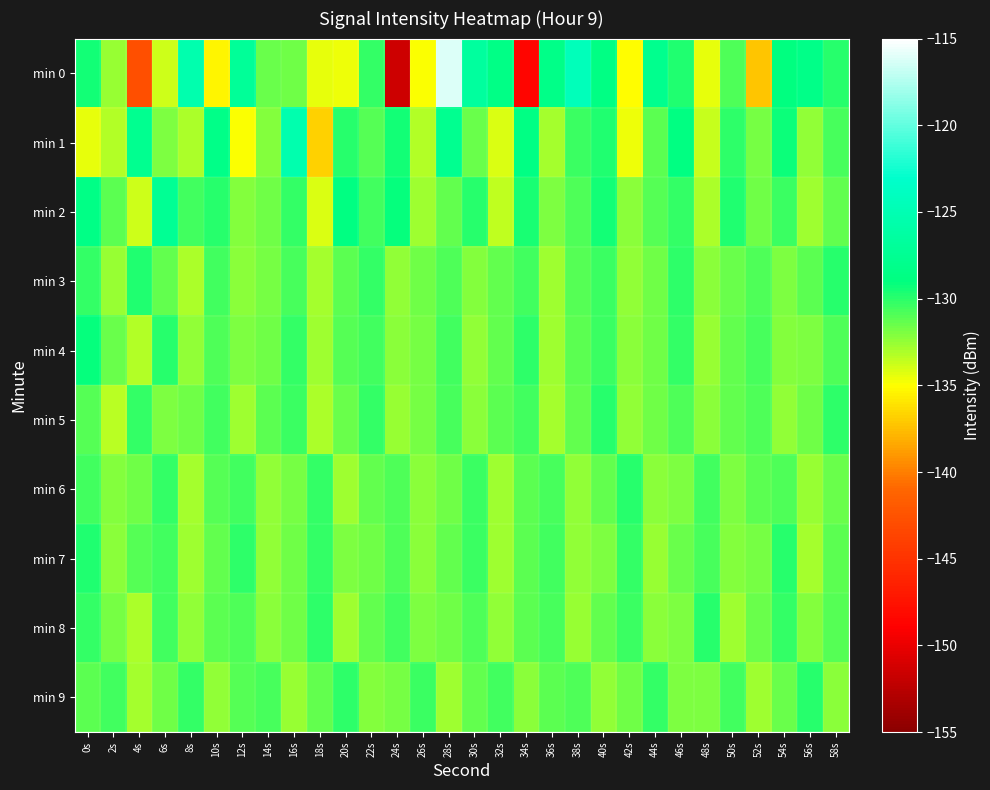

Reading left to right, extract all data points from this chart.

min 0: 0s=-129.4	2s=-132.5	4s=-142.8	6s=-133.8	8s=-125.5	10s=-135.3	12s=-127.2	14s=-131.5	16s=-131.6	18s=-134.5	20s=-134.7	22s=-130.3	24s=-151.5	26s=-134.9	28s=-116.2	30s=-126.6	32s=-128.5	34s=-148.6	36s=-128.4	38s=-124.4	40s=-128.7	42s=-135.1	44s=-127.9	46s=-129.8	48s=-134.5	50s=-130.9	52s=-137.3	54s=-129.0	56s=-128.4	58s=-129.9
min 1: 0s=-134.5	2s=-133.2	4s=-127.7	6s=-132.0	8s=-133.1	10s=-128.4	12s=-134.9	14s=-132.1	16s=-125.4	18s=-136.8	20s=-130.0	22s=-131.0	24s=-129.5	26s=-133.2	28s=-127.8	30s=-131.5	32s=-134.1	34s=-128.7	36s=-132.9	38s=-130.4	40s=-129.8	42s=-134.6	44s=-131.2	46s=-128.9	48s=-133.7	50s=-130.1	52s=-131.8	54s=-129.3	56s=-132.5	58s=-130.7
min 2: 0s=-128.5	2s=-131.2	4s=-133.8	6s=-127.4	8s=-130.6	10s=-129.9	12s=-132.1	14s=-131.7	16s=-130.3	18s=-134.2	20s=-128.8	22s=-130.5	24s=-129.1	26s=-132.7	28s=-131.4	30s=-130.0	32s=-133.5	34s=-129.6	36s=-131.9	38s=-130.8	40s=-129.4	42s=-132.3	44s=-131.0	46s=-130.2	48s=-133.1	50s=-129.7	52s=-131.6	54s=-130.4	56s=-132.8	58s=-131.3
min 3: 0s=-130.2	2s=-132.6	4s=-129.8	6s=-131.4	8s=-133.0	10s=-130.5	12s=-132.2	14s=-131.8	16s=-130.7	18s=-132.9	20s=-131.1	22s=-130.3	24s=-132.4	26s=-131.6	28s=-130.9	30s=-132.1	32s=-131.3	34s=-130.6	36s=-132.7	38s=-131.0	40s=-130.4	42s=-132.5	44s=-131.7	46s=-130.1	48s=-132.3	50s=-131.5	52s=-130.8	54s=-132.0	56s=-131.2	58s=-130.0
min 4: 0s=-129.1	2s=-131.5	4s=-133.2	6s=-130.0	8s=-132.4	10s=-130.8	12s=-132.0	14s=-131.6	16s=-130.3	18s=-132.8	20s=-131.0	22s=-130.5	24s=-132.2	26s=-131.8	28s=-130.6	30s=-132.5	32s=-131.3	34s=-130.1	36s=-132.7	38s=-131.1	40s=-130.4	42s=-132.3	44s=-131.7	46s=-130.2	48s=-132.6	50s=-131.4	52s=-130.7	54s=-132.1	56s=-131.9	58s=-130.9
min 5: 0s=-131.0	2s=-133.4	4s=-130.2	6s=-132.0	8s=-131.6	10s=-130.5	12s=-132.8	14s=-131.2	16s=-130.4	18s=-133.0	20s=-131.5	22s=-130.3	24s=-132.6	26s=-131.8	28s=-130.7	30s=-132.3	32s=-131.1	34s=-130.6	36s=-132.9	38s=-131.4	40s=-130.0	42s=-132.5	44s=-131.7	46s=-130.8	48s=-132.2	50s=-131.3	52s=-130.9	54s=-132.4	56s=-131.6	58s=-130.1
min 6: 0s=-130.5	2s=-132.1	4s=-131.7	6s=-130.3	8s=-132.9	10s=-131.0	12s=-130.6	14s=-132.4	16s=-131.8	18s=-130.2	20s=-132.7	22s=-131.3	24s=-130.8	26s=-132.2	28s=-131.6	30s=-130.4	32s=-132.8	34s=-131.1	36s=-130.7	38s=-132.5	40s=-131.4	42s=-130.0	44s=-132.3	46s=-131.9	48s=-130.5	50s=-132.0	52s=-131.2	54s=-130.9	56s=-132.6	58s=-131.5
min 7: 0s=-129.8	2s=-132.3	4s=-131.0	6s=-130.6	8s=-132.7	10s=-131.4	12s=-130.1	14s=-132.5	16s=-131.7	18s=-130.3	20s=-132.0	22s=-131.6	24s=-130.8	26s=-132.2	28s=-131.3	30s=-130.4	32s=-132.8	34s=-131.1	36s=-130.5	38s=-132.4	40s=-131.9	42s=-130.2	44s=-132.6	46s=-131.5	48s=-130.7	50s=-132.1	52s=-131.8	54s=-130.0	56s=-132.9	58s=-131.2
min 8: 0s=-130.3	2s=-131.8	4s=-133.1	6s=-130.6	8s=-132.5	10s=-131.2	12s=-130.9	14s=-132.3	16s=-131.7	18s=-130.1	20s=-132.8	22s=-131.4	24s=-130.5	26s=-132.0	28s=-131.6	30s=-130.8	32s=-132.4	34s=-131.1	36s=-130.7	38s=-132.6	40s=-131.3	42s=-130.4	44s=-132.2	46s=-131.9	48s=-130.0	50s=-132.7	52s=-131.5	54s=-130.2	56s=-132.1	58s=-131.0
min 9: 0s=-131.2	2s=-130.5	4s=-132.9	6s=-131.7	8s=-130.3	10s=-132.4	12s=-131.0	14s=-130.7	16s=-132.6	18s=-131.4	20s=-130.1	22s=-132.1	24s=-131.8	26s=-130.4	28s=-132.7	30s=-131.3	32s=-130.6	34s=-132.3	36s=-131.1	38s=-130.8	40s=-132.5	42s=-131.6	44s=-130.2	46s=-132.0	48s=-131.9	50s=-130.5	52s=-132.8	54s=-131.5	56s=-130.0	58s=-132.2